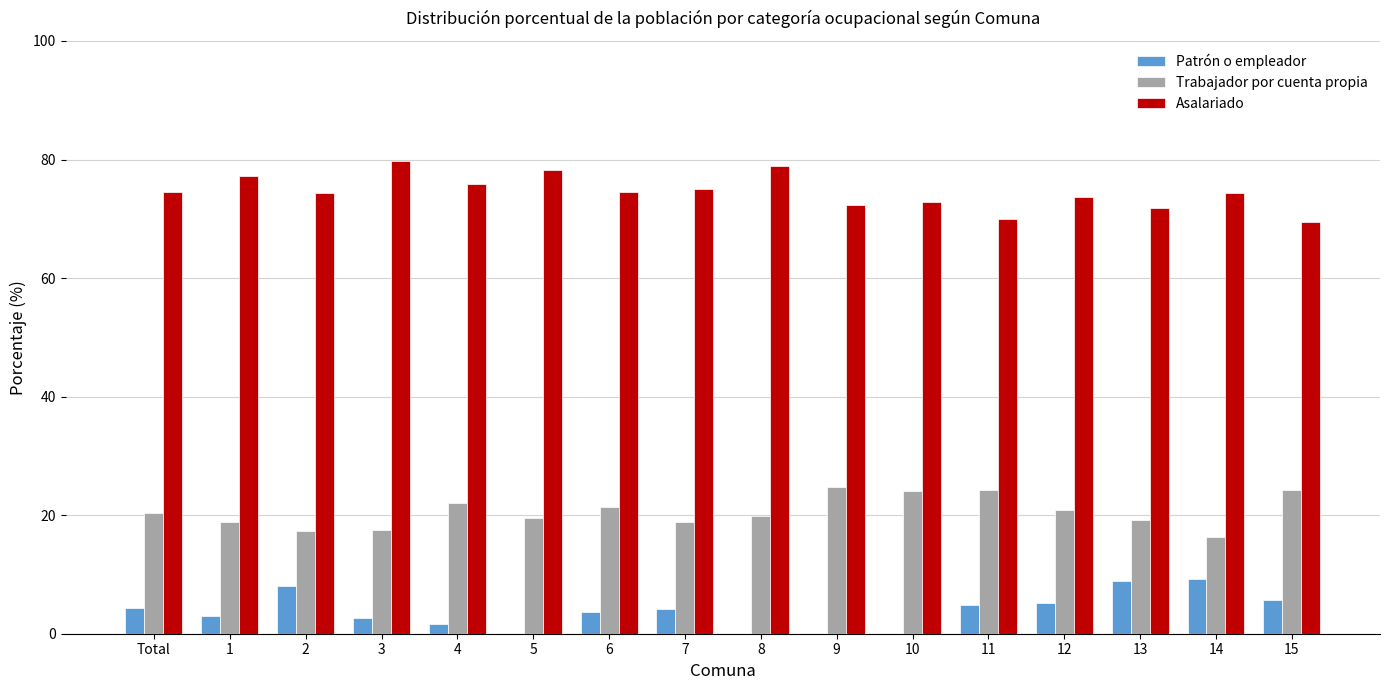

The Asalariado series shows 111.4 at 11. True or false?

False